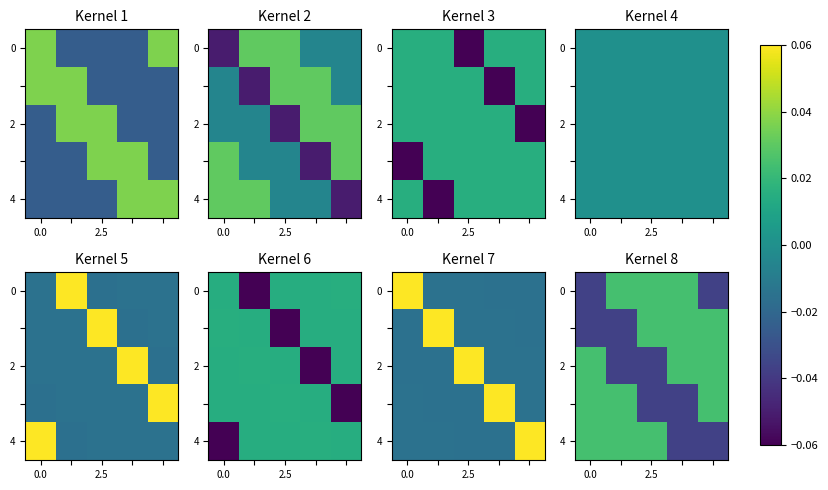

How many values in the 4 series are below 0?

2